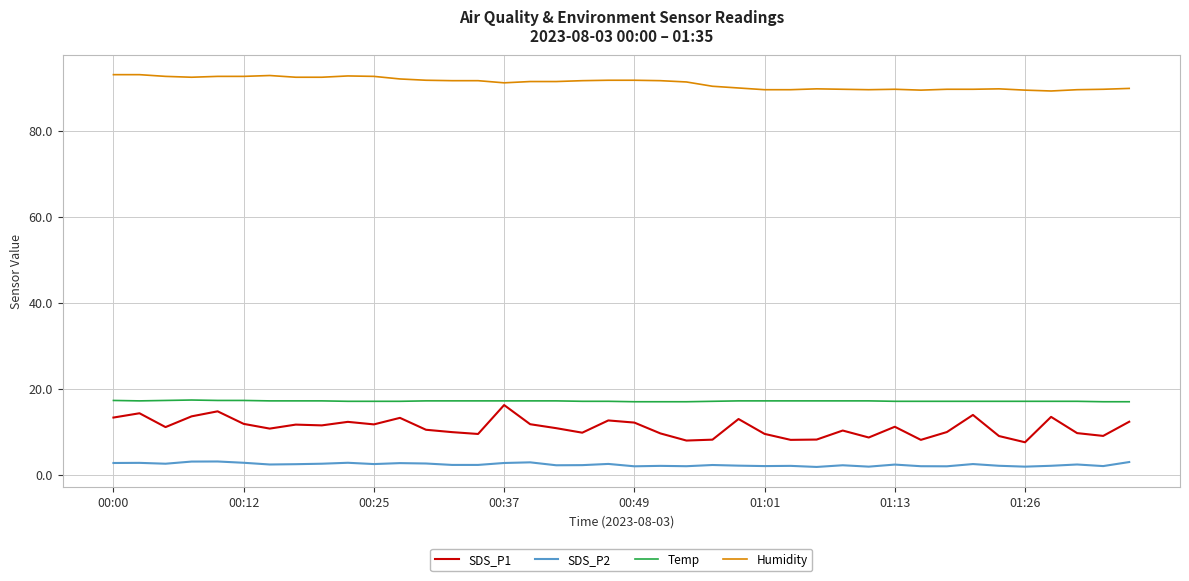

What is the highest value of the SDS_P2 series?

3.1